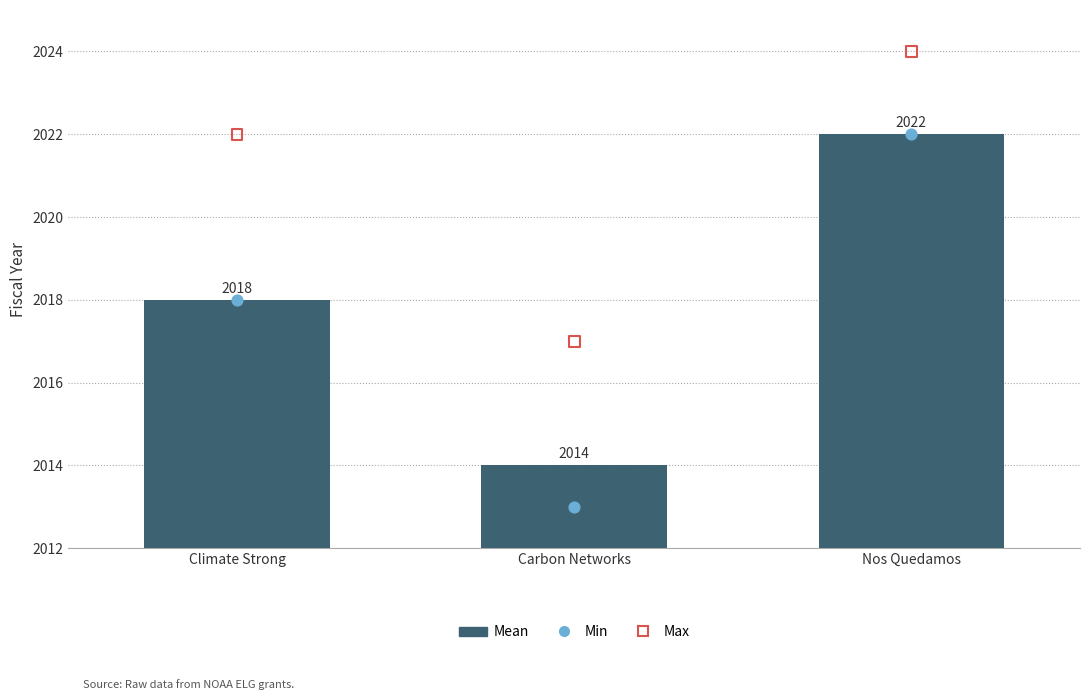

Is the value of Min at Carbon Networks greater than the value of Max at Nos Quedamos?

No